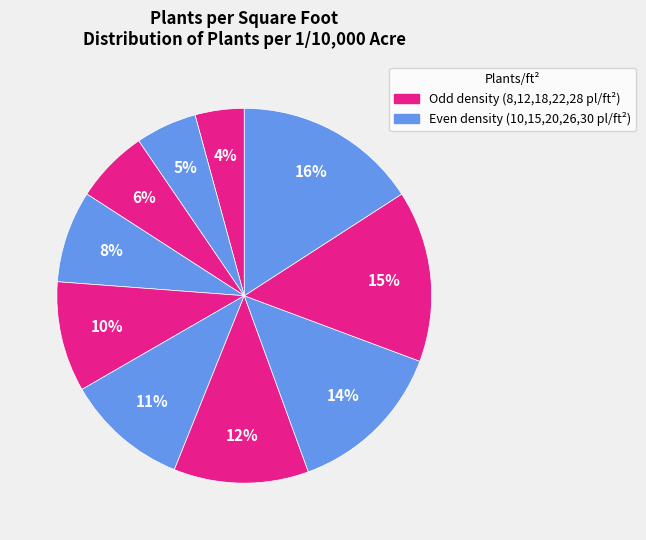

Rank the categories by value from lowest to highest.

8, 10, 12, 15, 18, 20, 22, 26, 28, 30